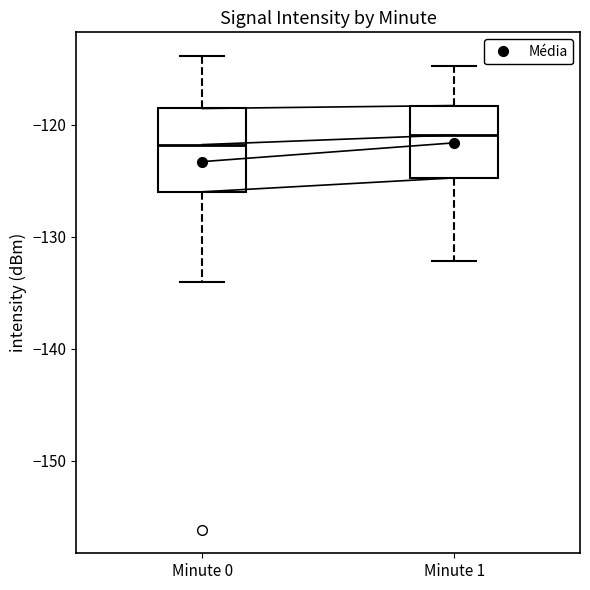

Reading left to right, transcribe this box plot: for each box, give where its median line is, the range the box spans, and where its two whiskers end, as read against the y-axis. The values are not printed on the chart, so give them approximately, as read against the axis.

Minute 0: median -122, box -126 to -119, whiskers -134 to -114
Minute 1: median -121, box -125 to -118, whiskers -132 to -115